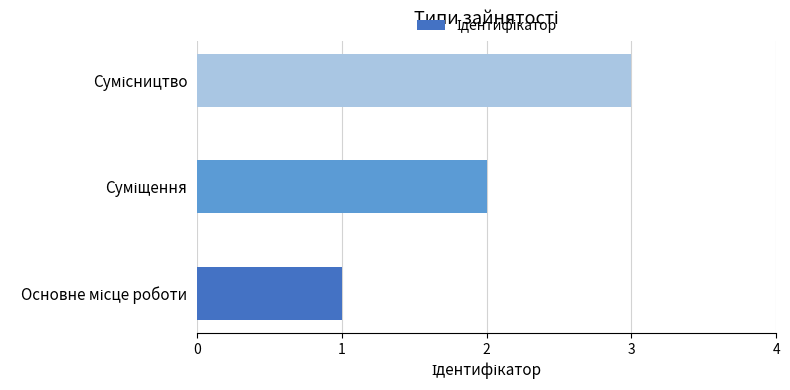

What is the sum of all values?

6